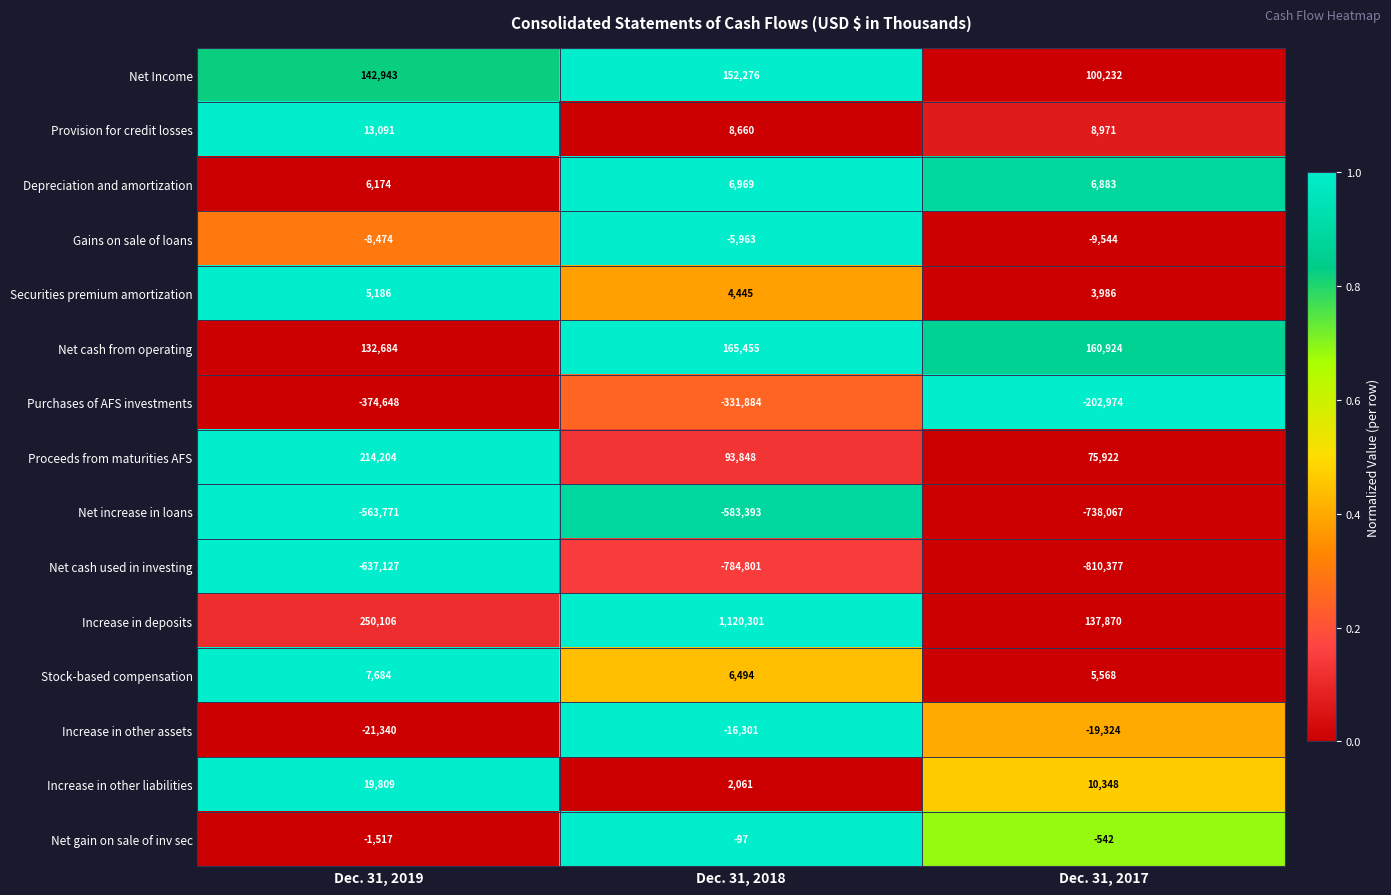

How many Gains on sale of loans values are between -9544 and -5963?

3